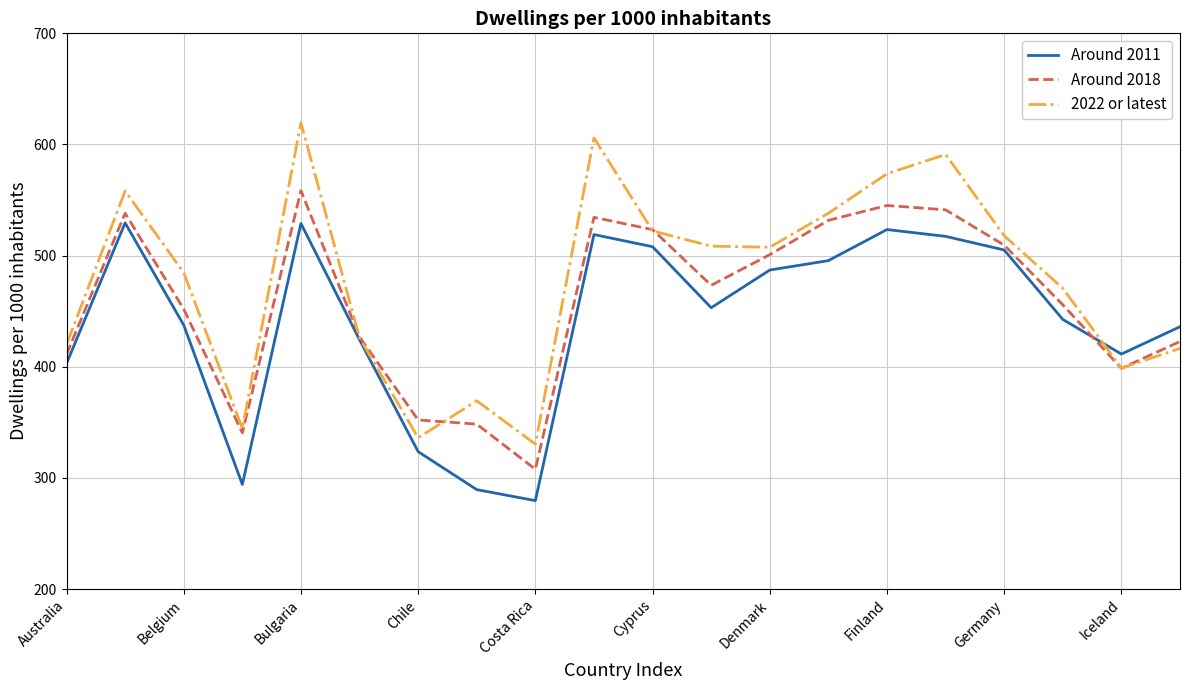

Which series has the widest spread of values?

2022 or latest